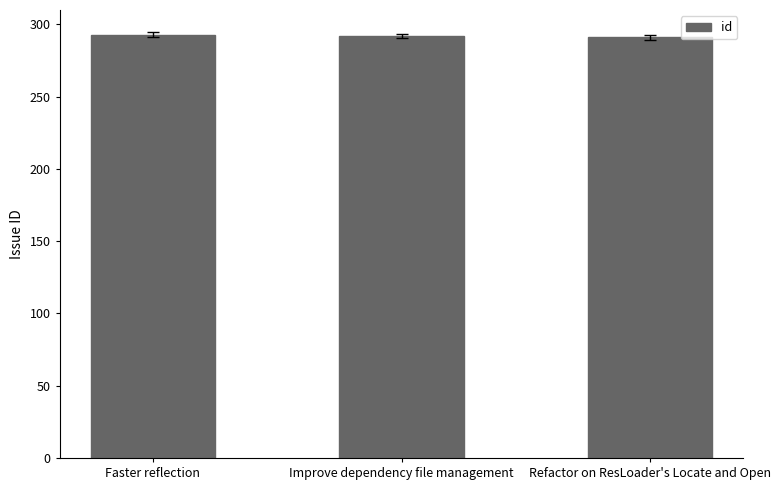

Approximately how many times larger is the value at Refactor on ResLoader's Locate and Open compared to Faster reflection?

1.0